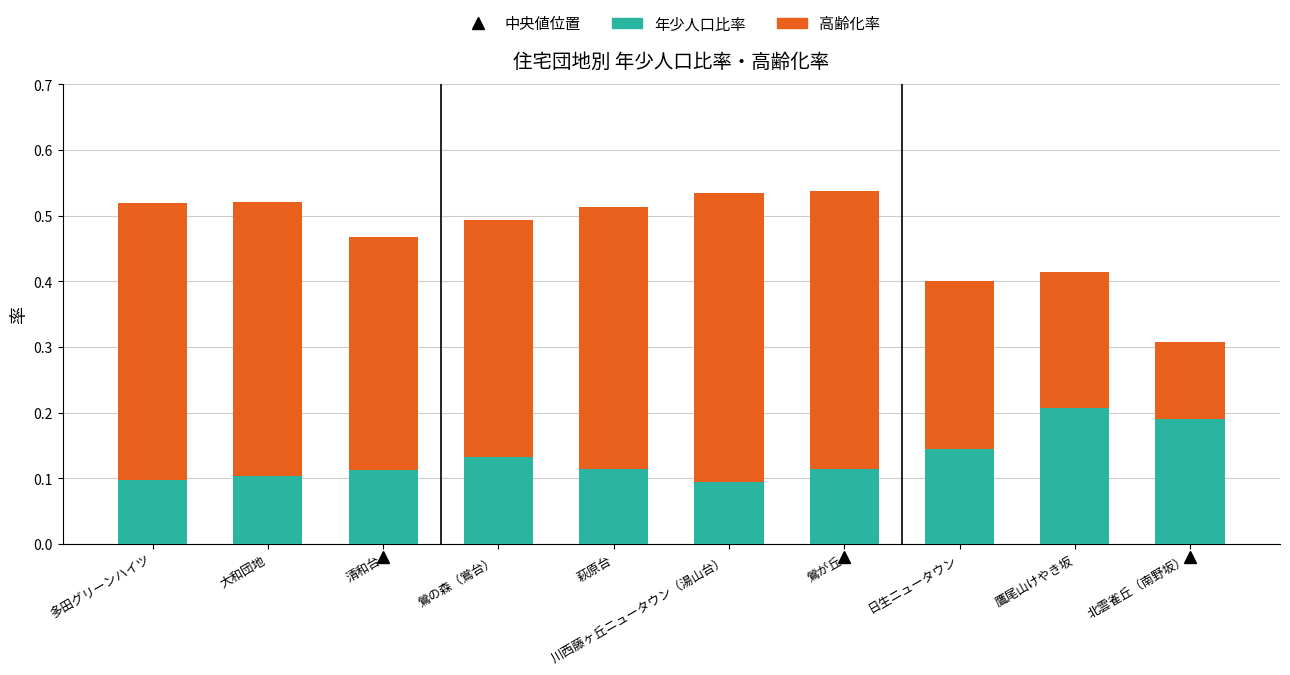

Is it true that 年少人口比率 equals 0.1 at 清和台?

True